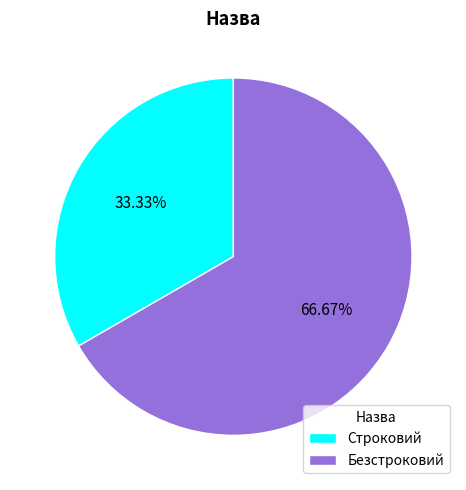

What is the majority slice?

Безстроковий